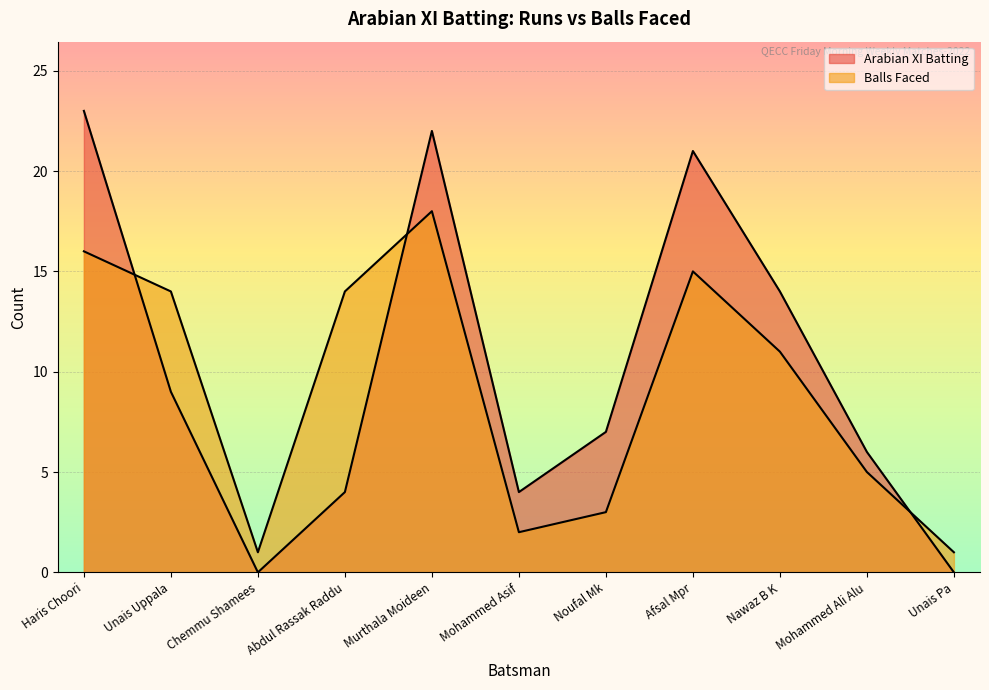

What is the total value across all series at Chemmu Shamees?

1